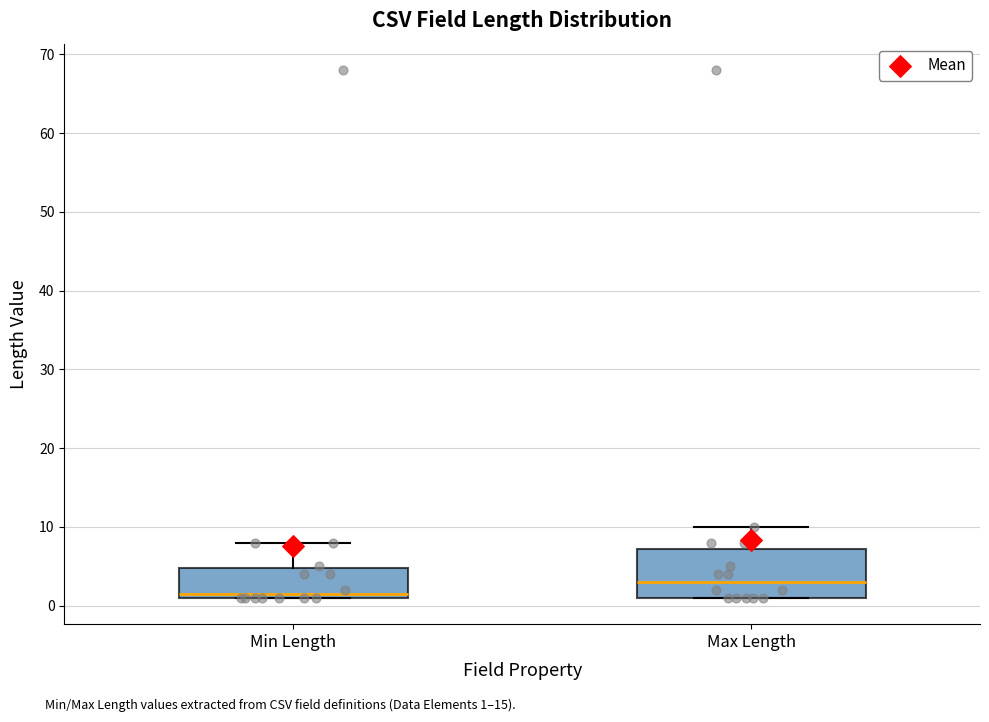

Comparing the boxes themselves (not the whiskers), which one is the tallest?

Max Length